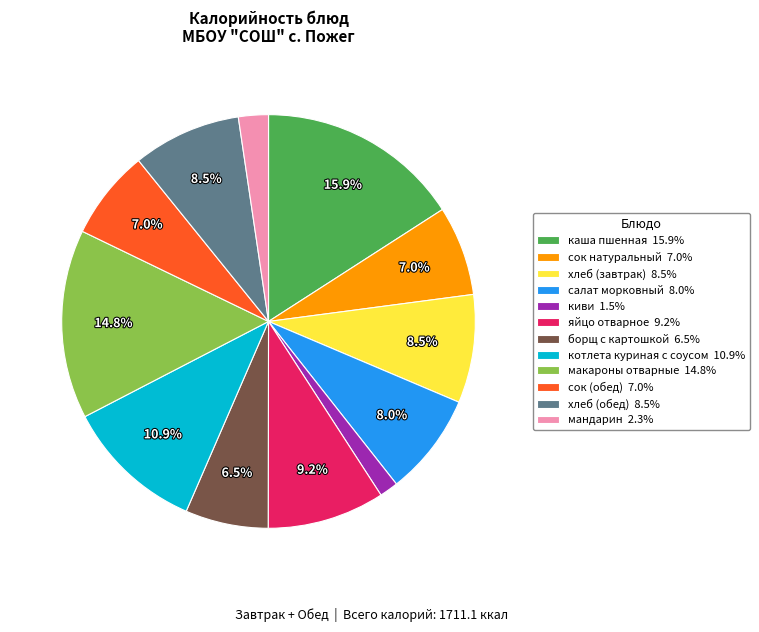

To the nearest percent, what is the difference between the largest and smallest slice percentages?

14%